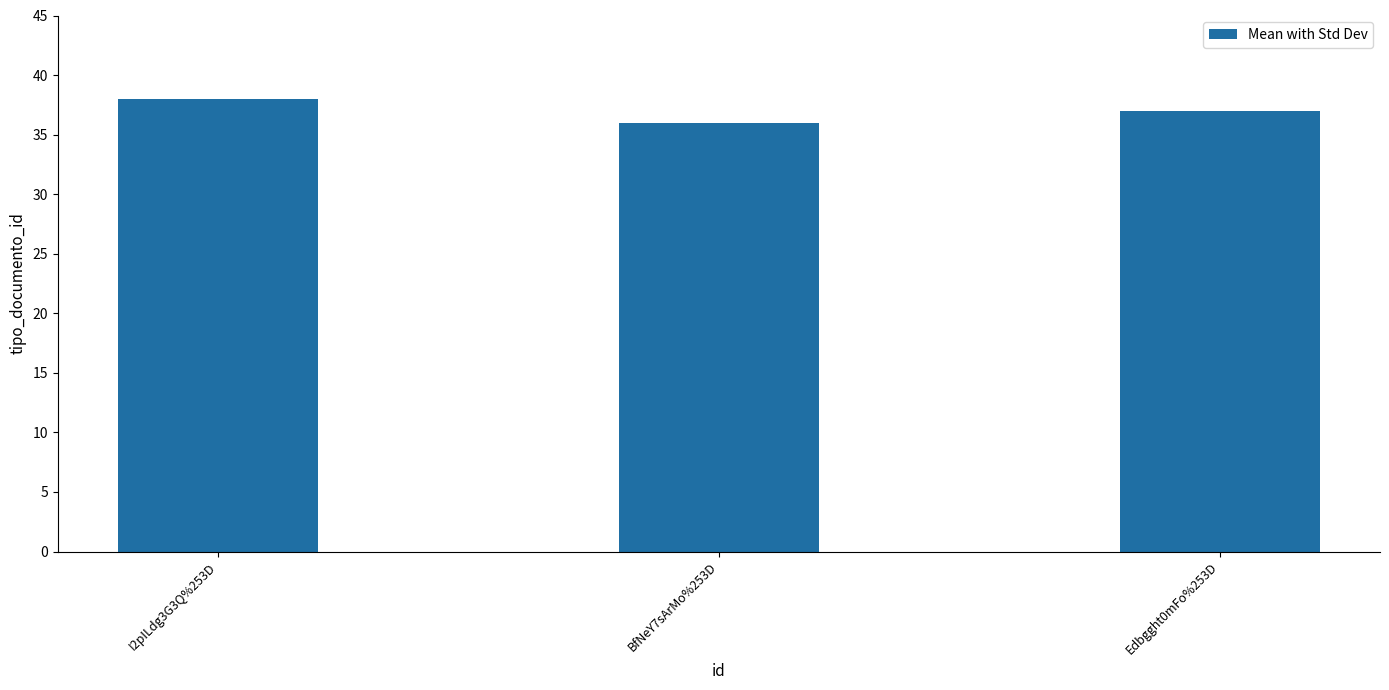

List the labels in order of value, smallest first.

BfNeY7sArMo%253D, Edbgght0mFo%253D, I2pILdg3G3Q%253D